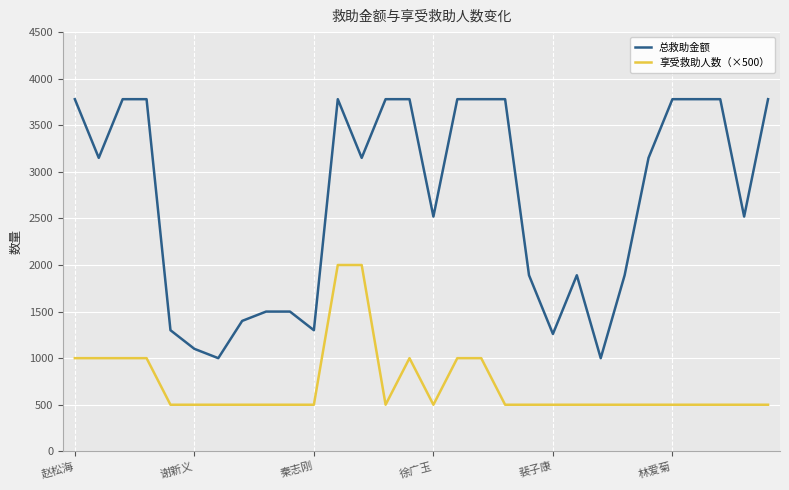

What are all the series names shown in the legend?

总救助金额, 享受救助人数（×500）